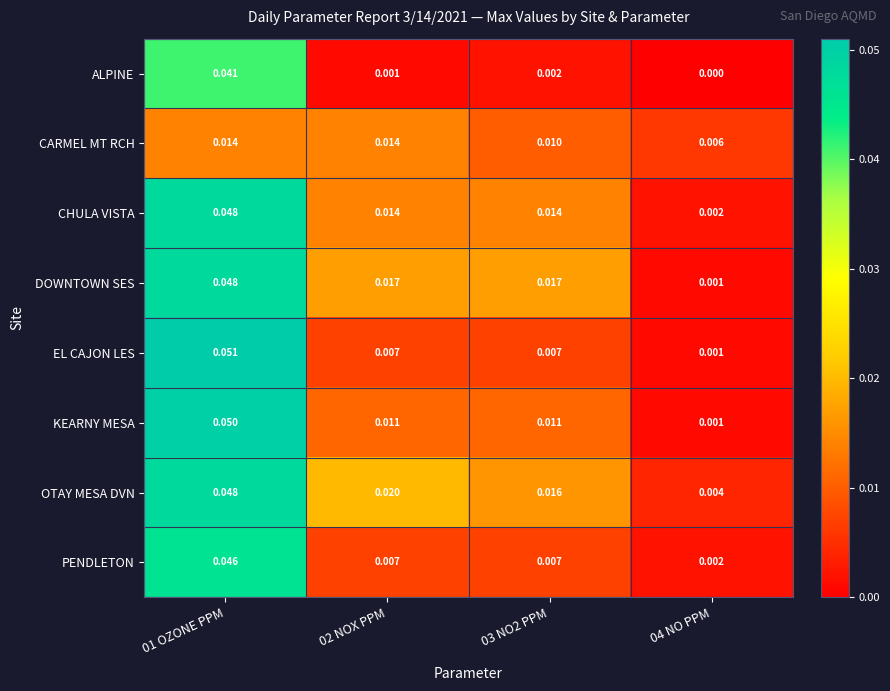

How many distinct data groups are displayed?

8